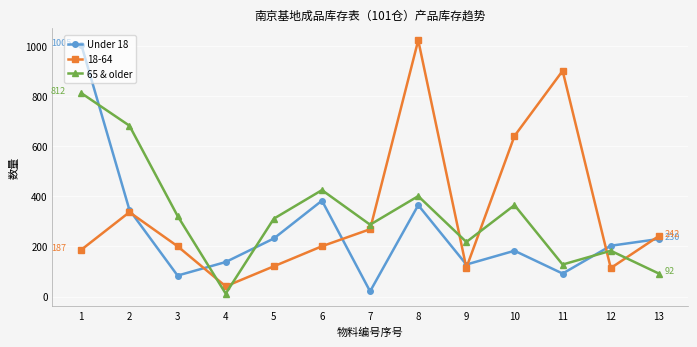

List the series in order of their overall mean, highest first.

18-64, 65 & older, Under 18